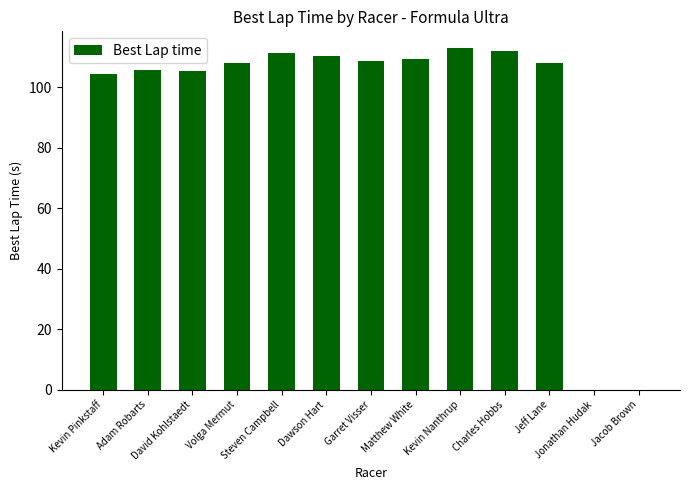

What is the maximum value shown in the chart?

112.8